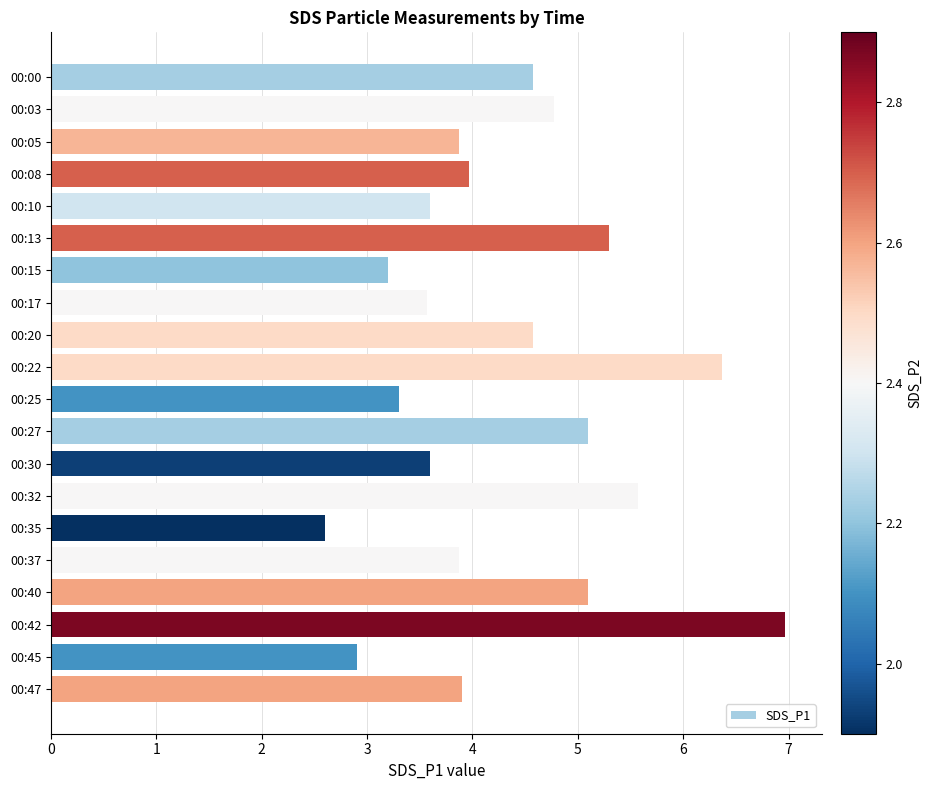

Read the value at 00:25.

3.3